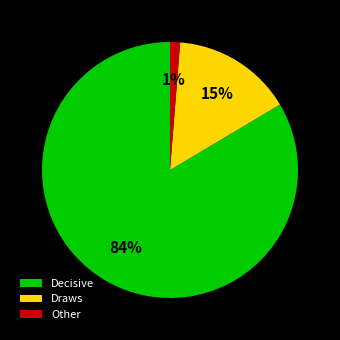

What is the largest slice in the pie chart?

Decisive